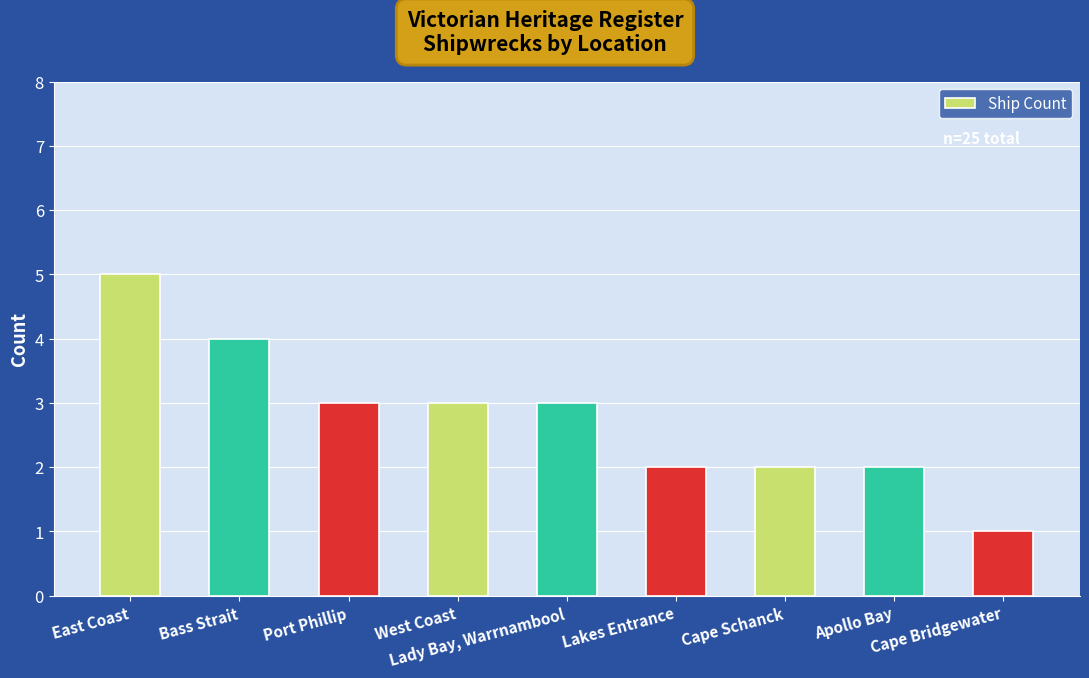

What is the difference between the maximum and minimum values?

4